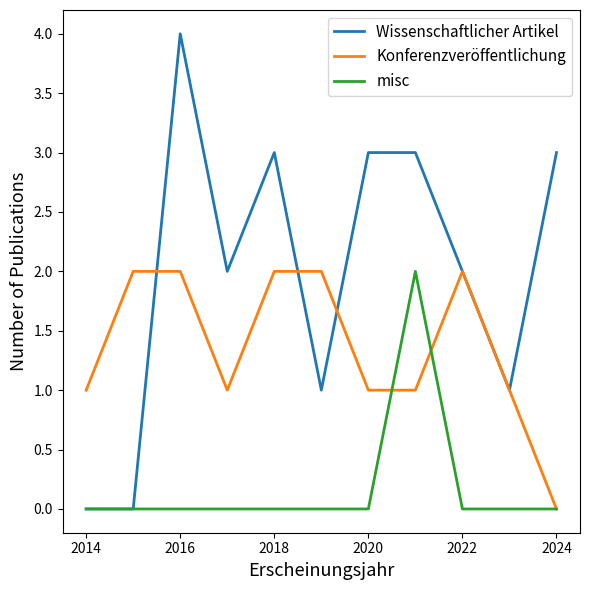

What is the greatest value displayed?

4